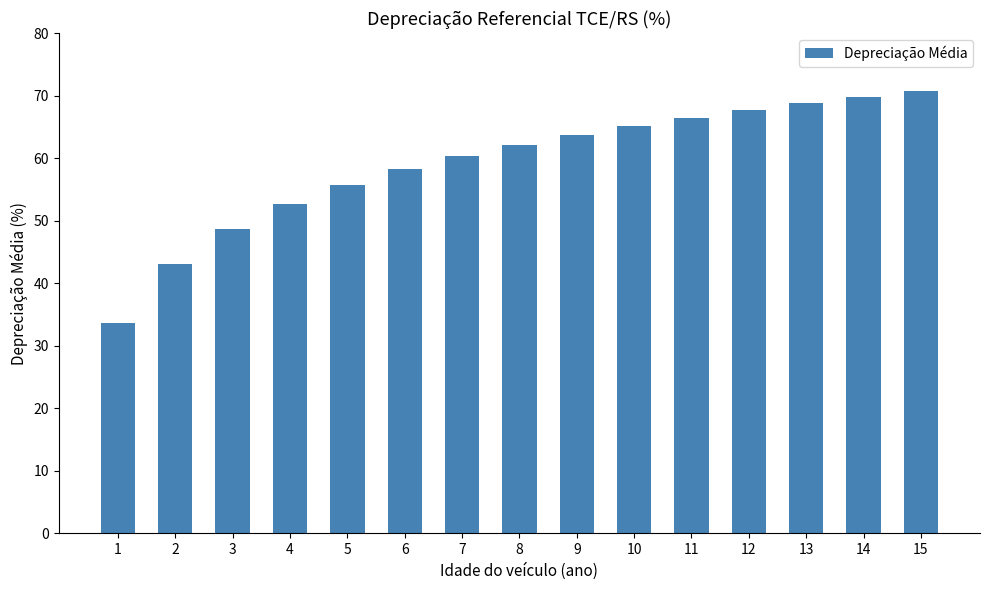

Reading left to right, what are all the values shown in this chart?

1=33.6	2=43.1	3=48.7	4=52.6	5=55.7	6=58.2	7=60.3	8=62.1	9=63.7	10=65.2	11=66.5	12=67.7	13=68.8	14=69.8	15=70.7